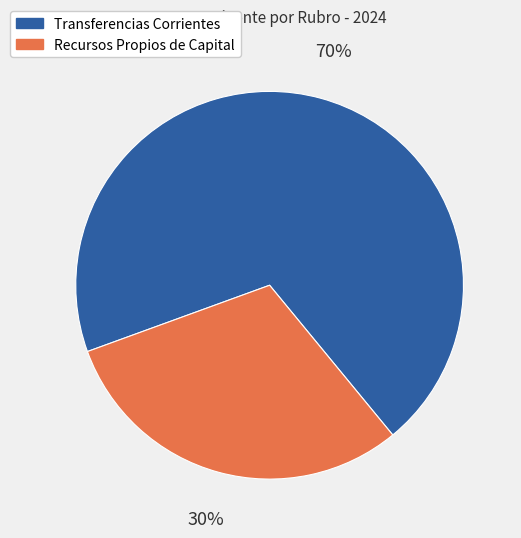

To the nearest percent, what is the average slice percentage?

50%